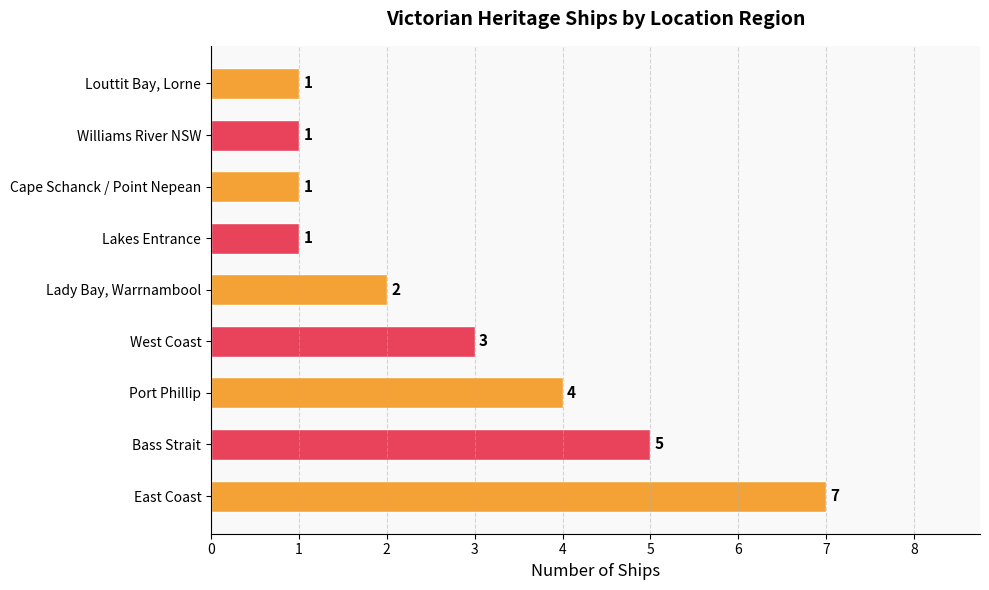

Does the chart contain stacked bars?

No